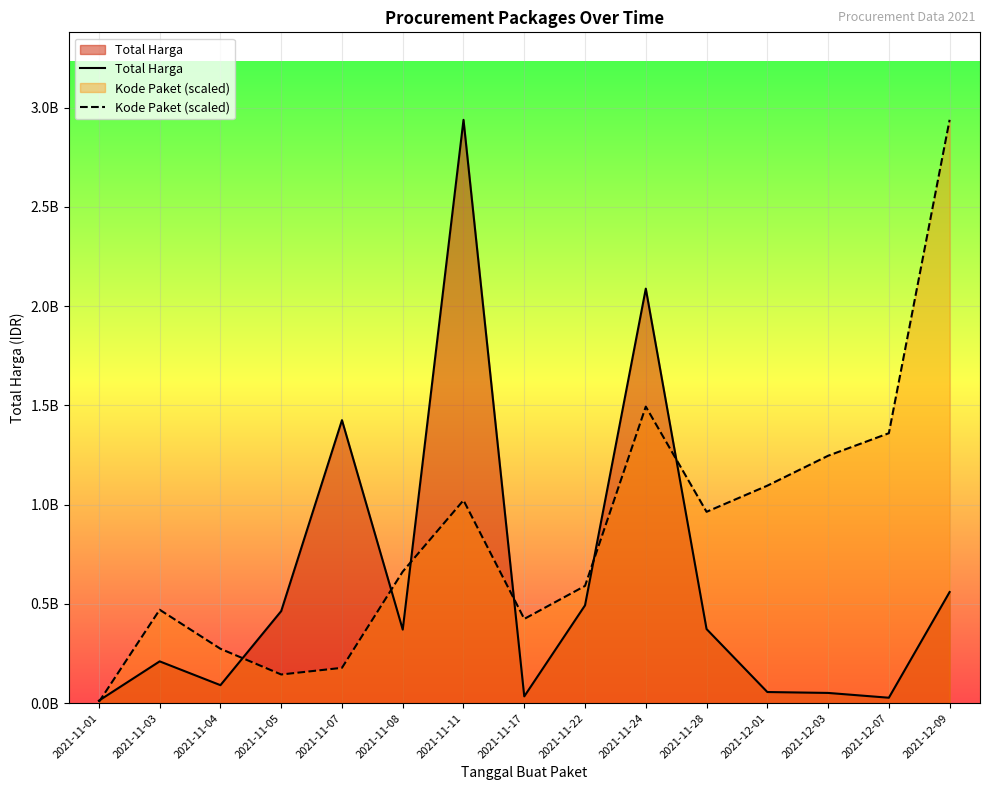

Reading left to right, what are all the values shown in this chart?

Total Harga: 12787500.0	210621270.0	90672075.0	464002100.0	1425867900.0	370566800.0	2939003240.0	34292000.0	493000000.0	2088571200.0	373404000.0	56152800.0	51601000.0	27412000.0	559971000.0
Kode Paket (scaled): 6032675.8	470718052.3	274063404.2	144487877.7	178048605.9	662959321.8	1022242209.7	424531039.5	590842386.7	1494124462.6	964180350.8	1095840854.7	1246573081.1	1360167308.5	2939003240.0